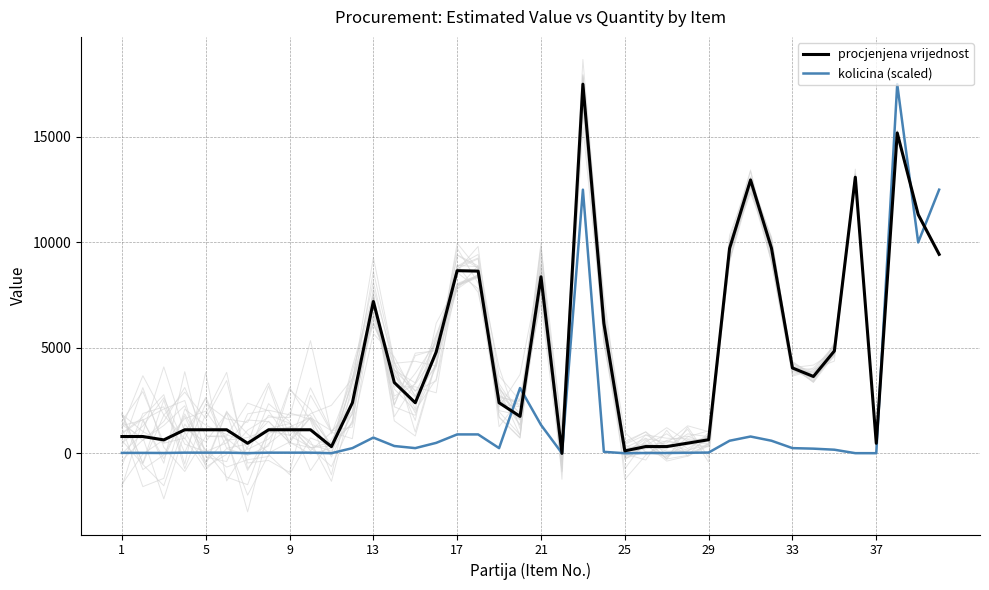

True or false: procjenjena vrijednost and kolicina (scaled) cross at least once.

True